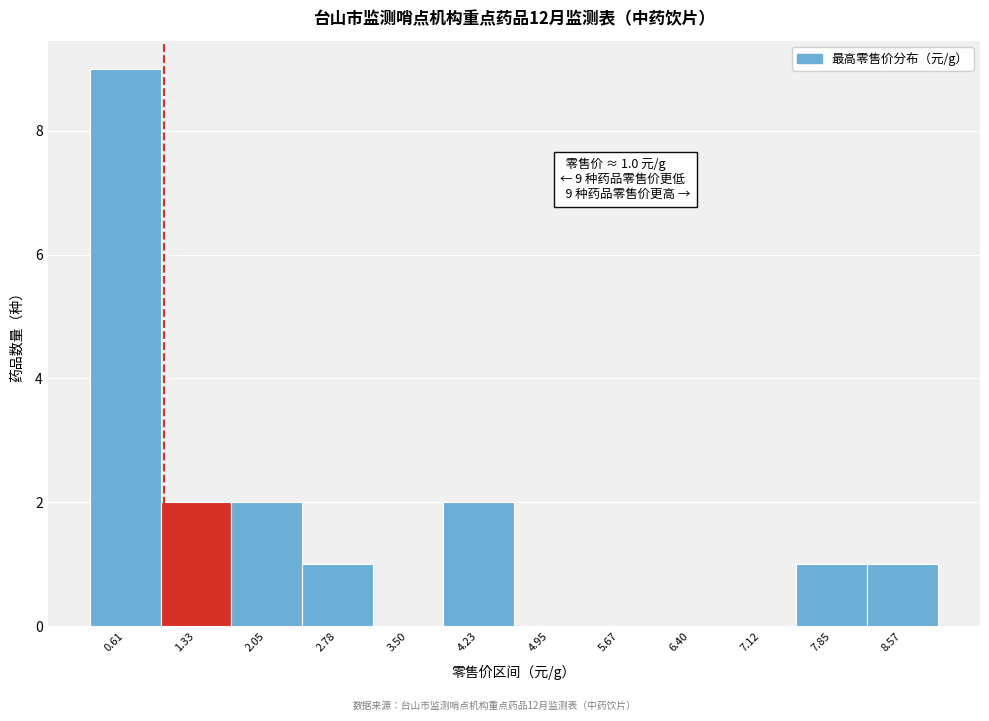

Over which range of the x-axis is the bar tallest?

0.2 to 1.0